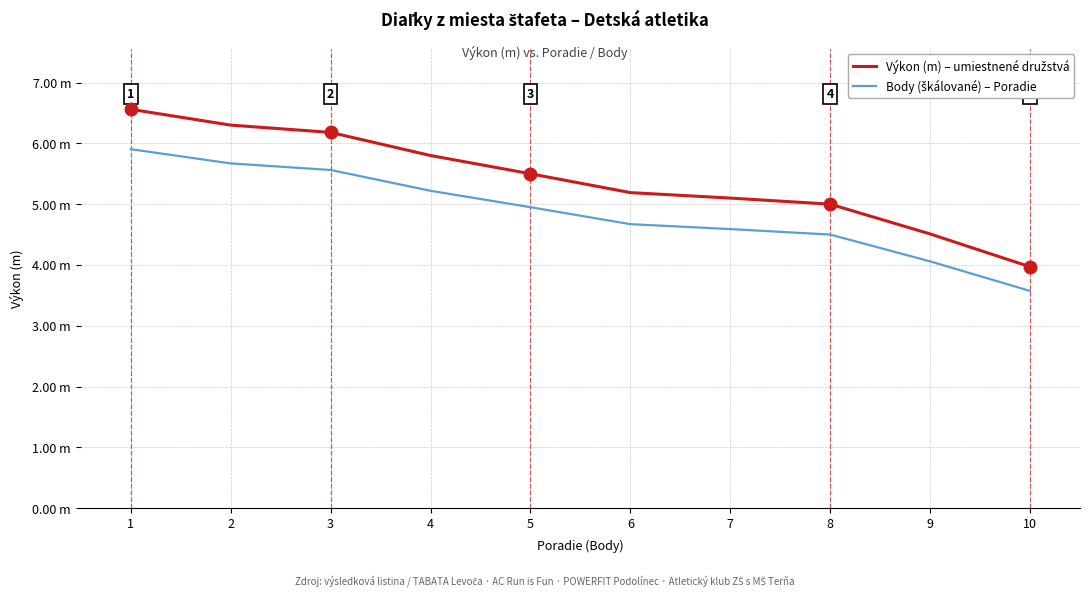

Does the chart display data point markers on the line(s)?

No